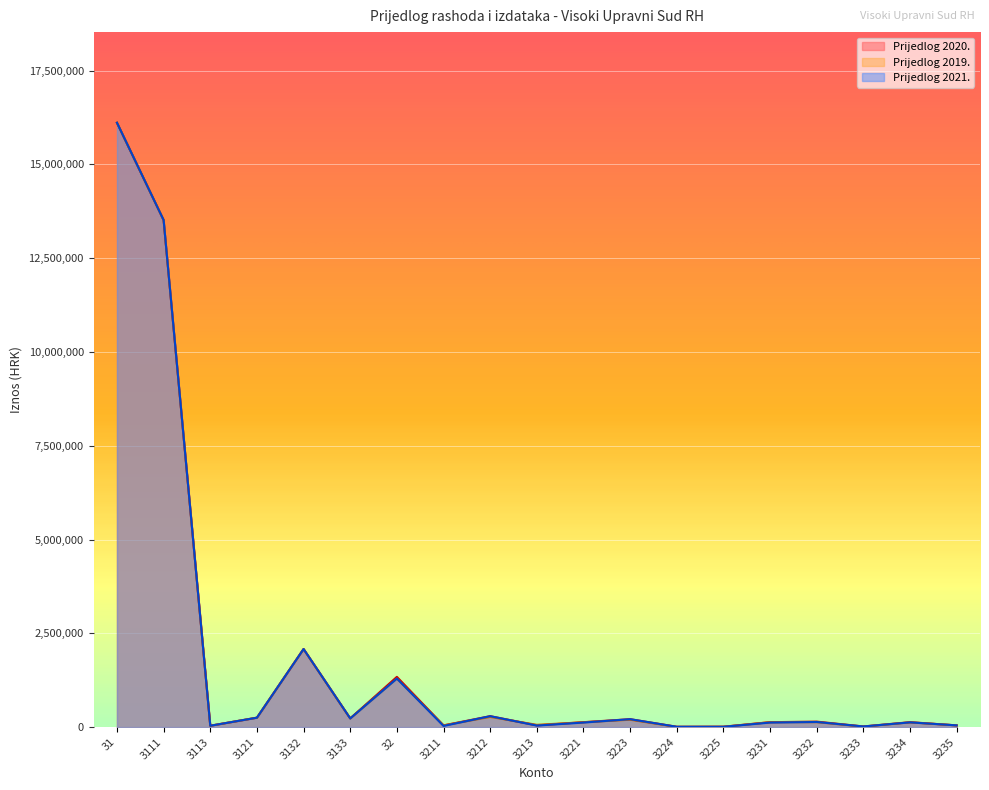

At which category does the chart reach its peak across all series?

31